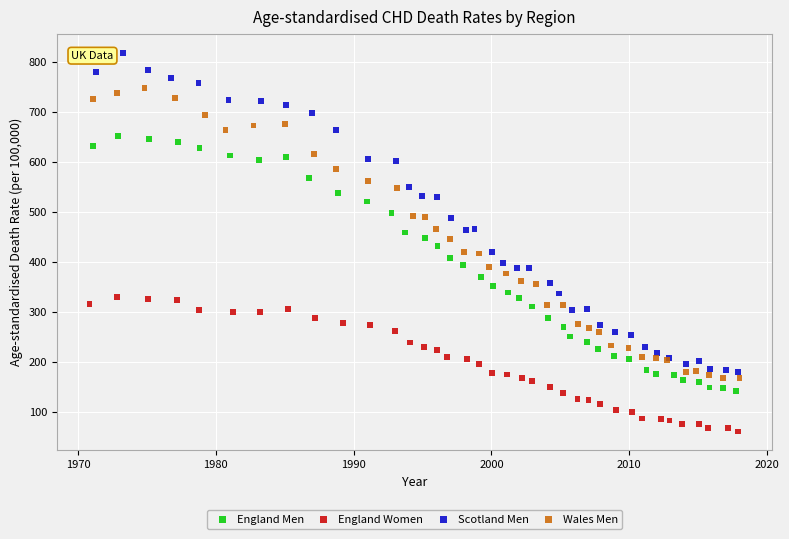

Which series contains the lowest Y value?

England Women